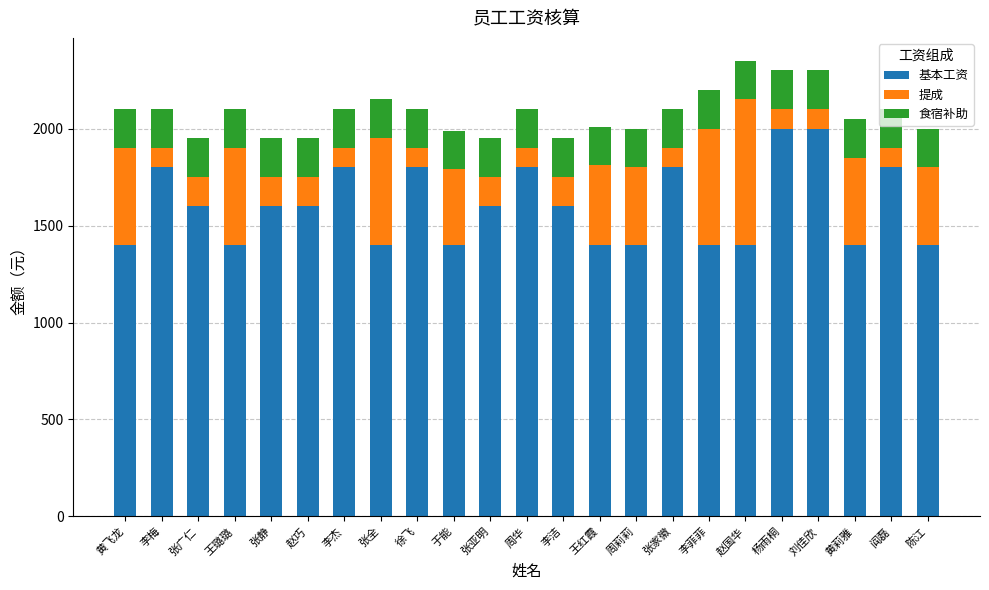

What are all the series names shown in the legend?

基本工资, 提成, 食宿补助